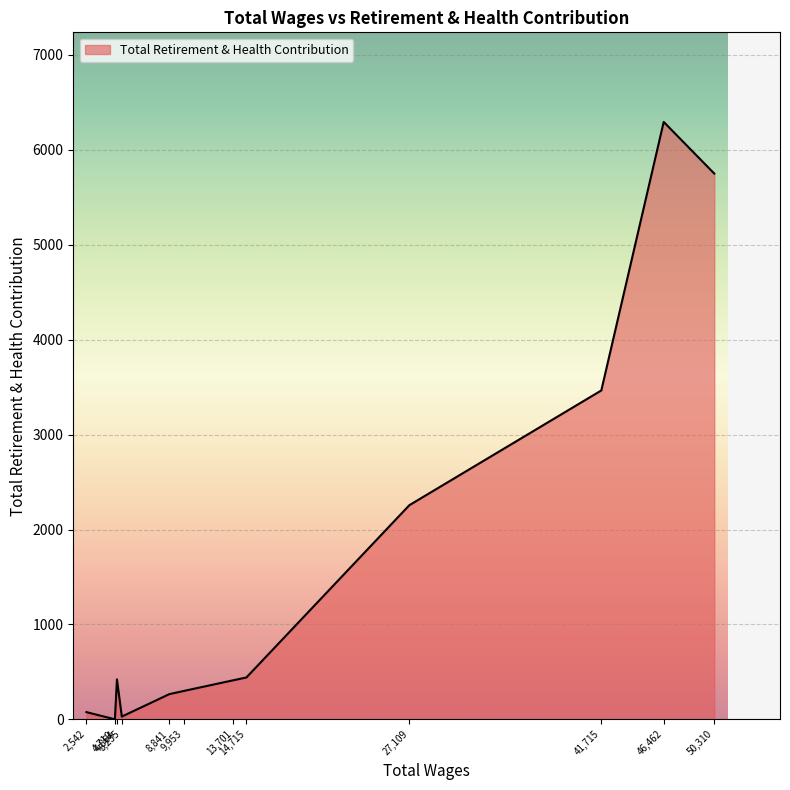

What is the greatest value displayed?

6294